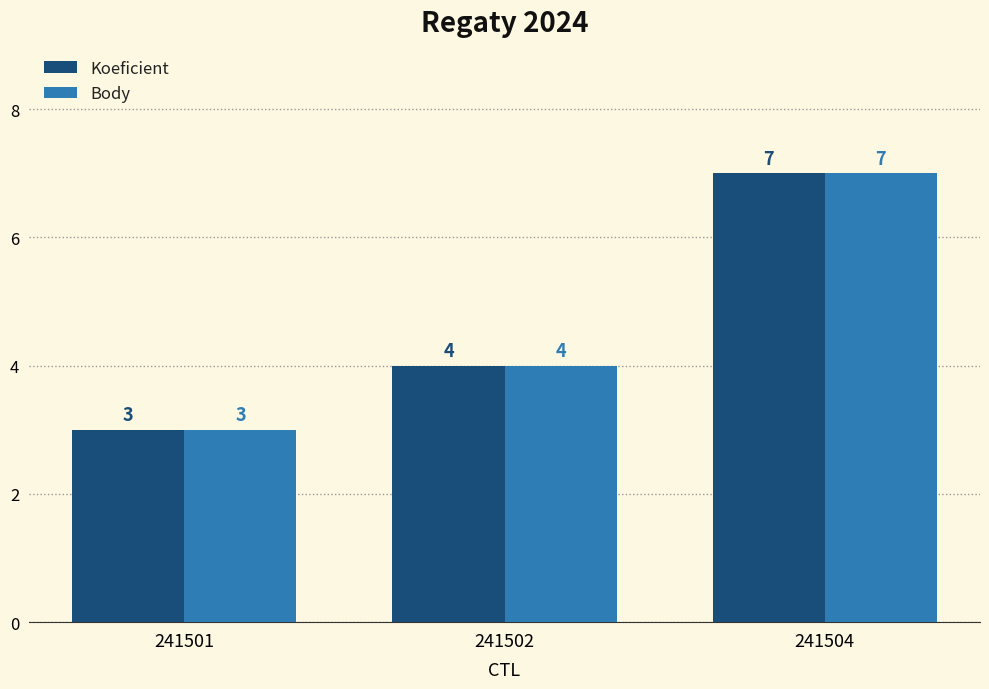

Reading left to right, what are all the values shown in this chart?

Koeficient: 241501=3	241502=4	241504=7
Body: 241501=3	241502=4	241504=7